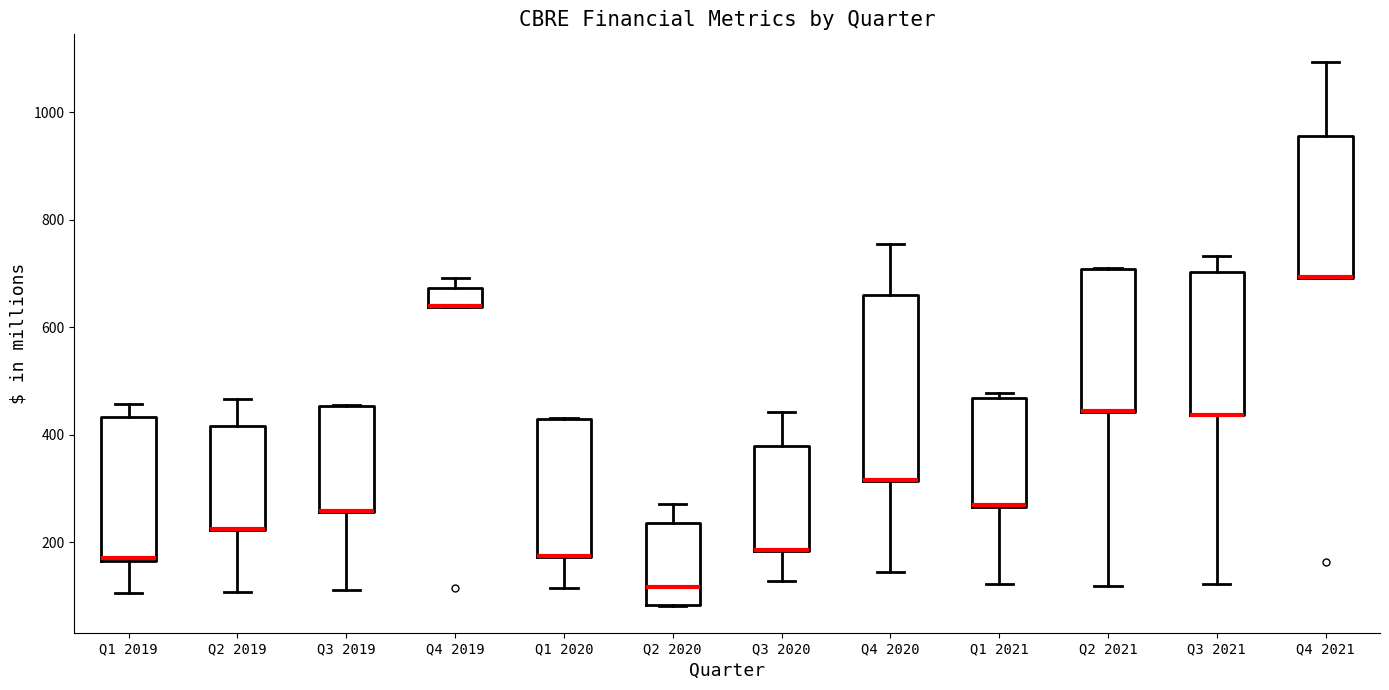

Reading left to right, read every box against the y-axis: the position of its median line, the range the box covers, and the ends of its whiskers. The values are not printed on the chart, so give them approximately, as read against the axis.

Q1 2019: median 180, box 160 to 440, whiskers 100 to 460
Q2 2019: median 220 (drawn on the box's lower edge), box 220 to 420, whiskers 100 to 460
Q3 2019: median 260 (drawn on the box's lower edge), box 260 to 460, whiskers 120 to 460
Q4 2019: median 640 (drawn on the box's lower edge), box 640 to 680, whiskers 640 to 700
Q1 2020: median 180 (drawn on the box's lower edge), box 180 to 420, whiskers 120 to 440
Q2 2020: median 120, box 80 to 240, whiskers 80 to 280
Q3 2020: median 180 (drawn on the box's lower edge), box 180 to 380, whiskers 120 to 440
Q4 2020: median 320 (drawn on the box's lower edge), box 320 to 660, whiskers 140 to 760
Q1 2021: median 260 (drawn on the box's lower edge), box 260 to 460, whiskers 120 to 480
Q2 2021: median 440 (drawn on the box's lower edge), box 440 to 700, whiskers 120 to 700
Q3 2021: median 440 (drawn on the box's lower edge), box 440 to 700, whiskers 120 to 740
Q4 2021: median 700 (drawn on the box's lower edge), box 700 to 960, whiskers 700 to 1100